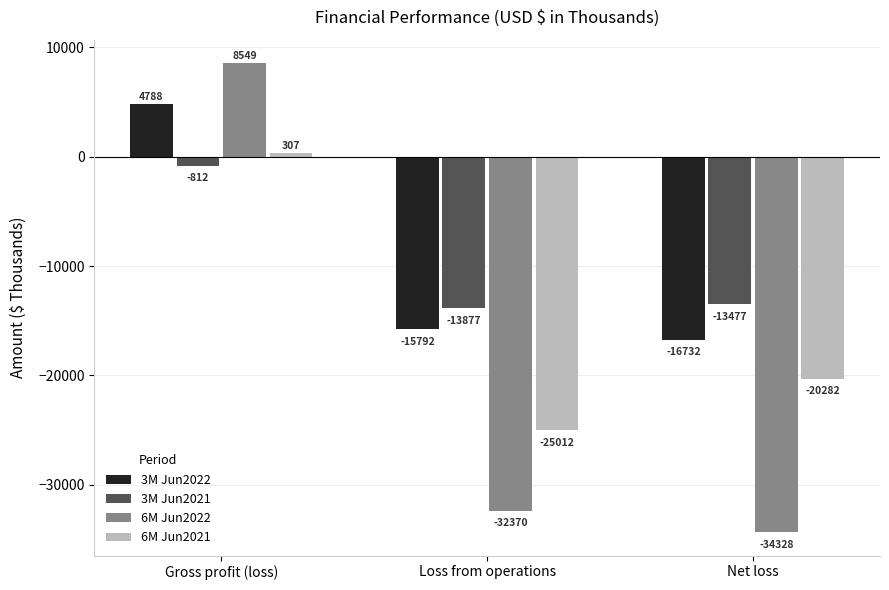

Is the value of 6M Jun2021 at Net loss greater than the value of 3M Jun2022 at Loss from operations?

No